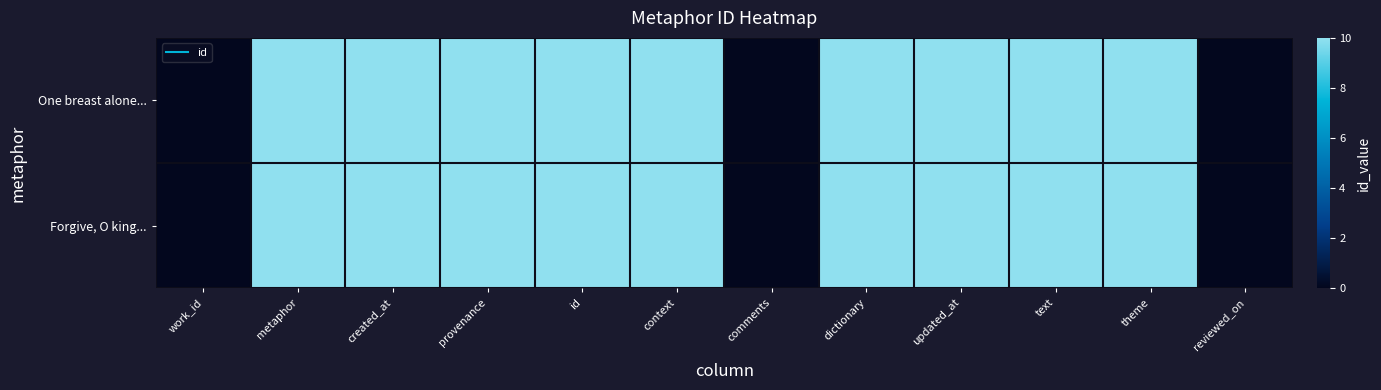

At which category is the sum across all series the highest?

provenance